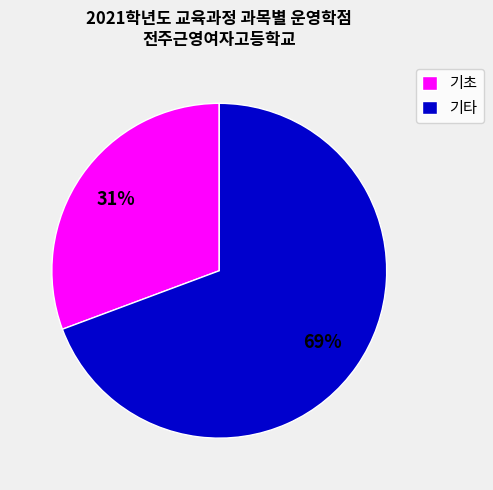

Is the sum of 기타 and 기초 greater than half?

Yes